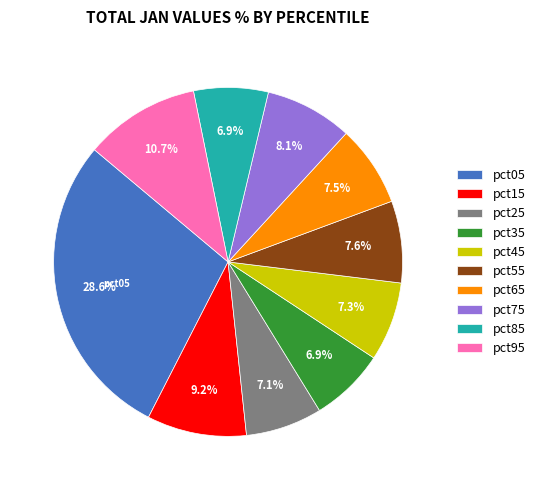

What percentage do pct15 and pct95 together represent?

19.9%